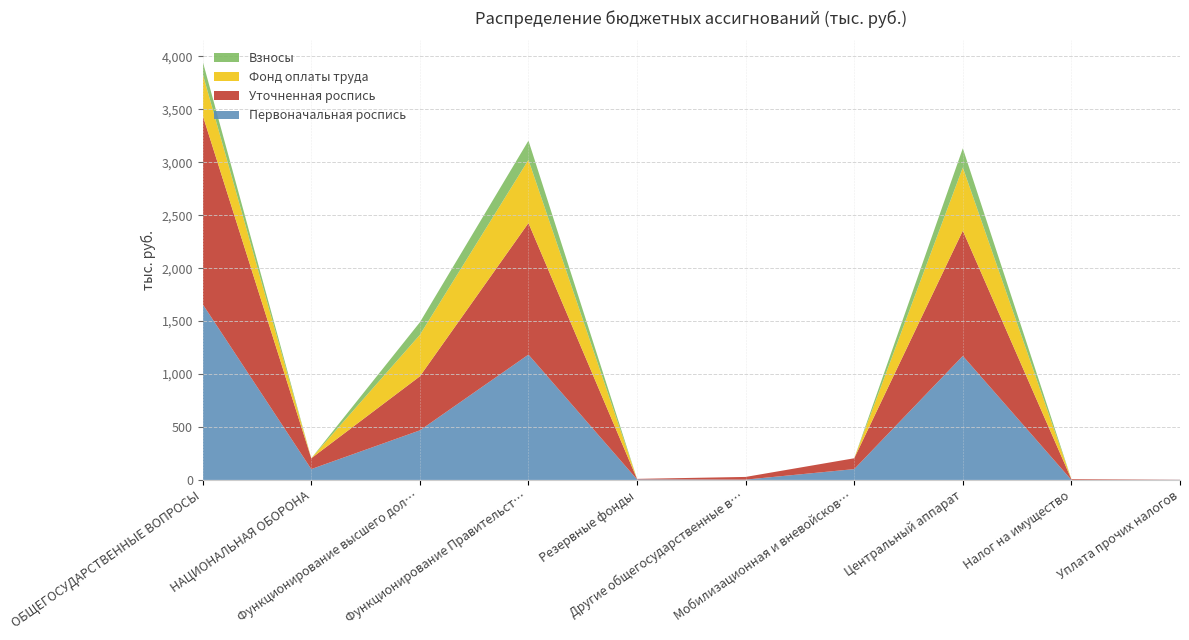

Reading left to right, transcribe all the data shown in this chart.

Первоначальная роспись: 1659.9	102.3	468.2	1183.7	5.0	3.0	102.3	1171.5	0.0	1.2
Уточненная роспись: 1783.8	102.3	510.4	1243.0	5.0	25.4	102.3	1182.8	7.1	1.2
Фонд оплаты труда: 392.0	0.0	392.0	596.8	0.0	0.0	0.0	596.8	0.0	0.0
Взносы: 118.4	0.0	118.4	181.5	0.0	0.0	0.0	181.5	0.0	0.0